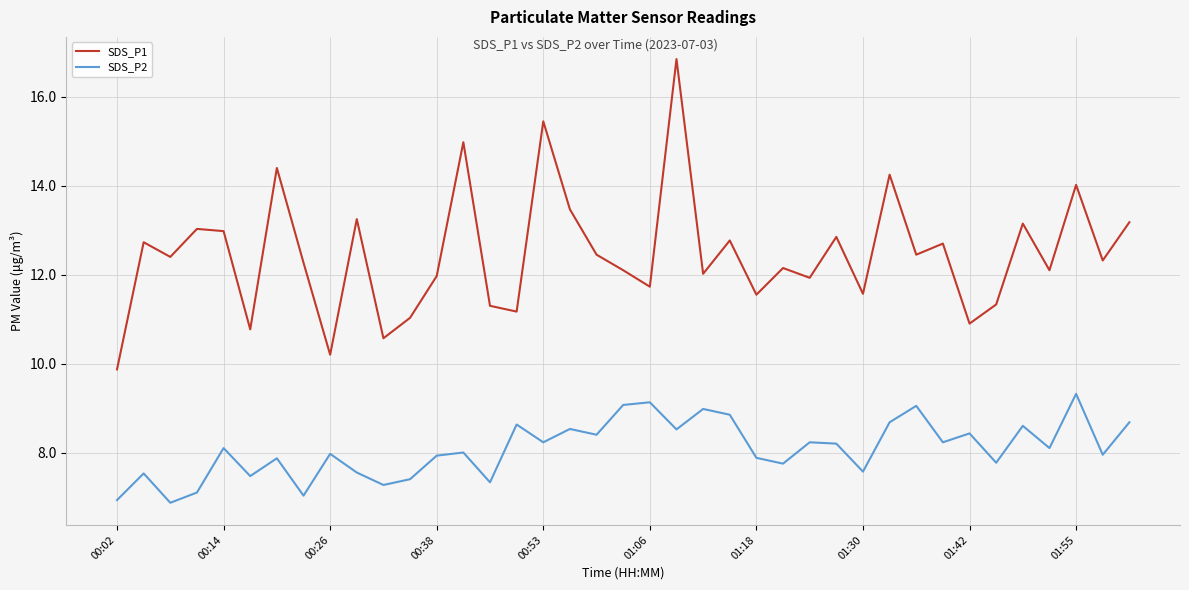

Rank the series by their average value, from lowest to highest.

SDS_P2, SDS_P1